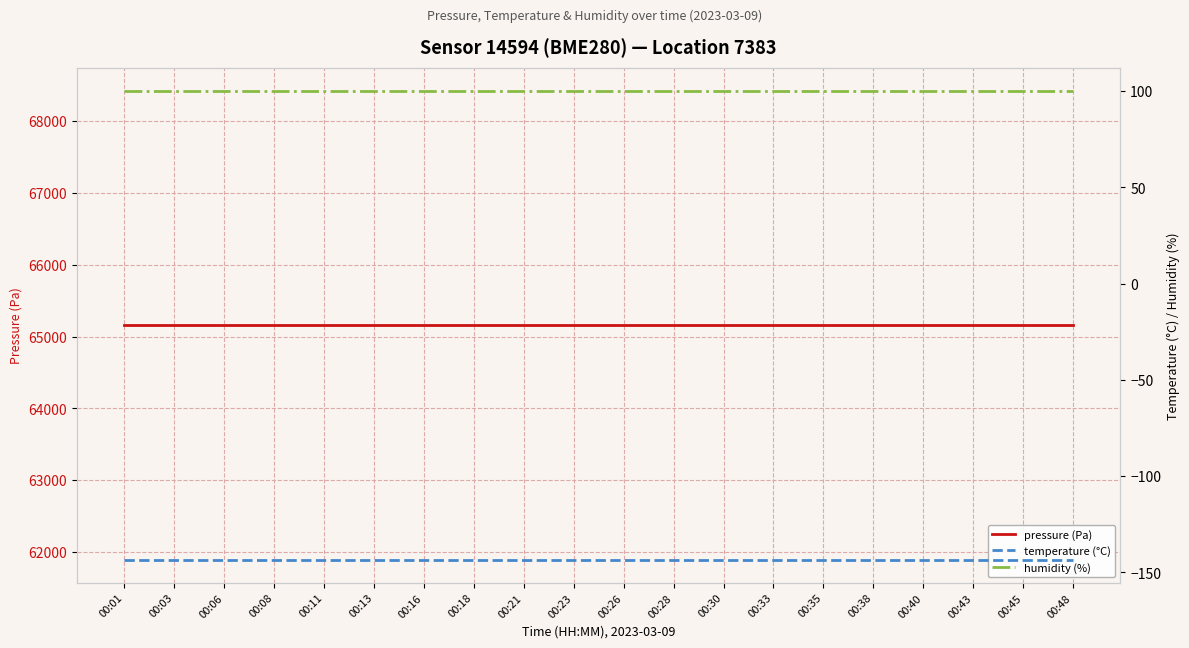

True or false: pressure (Pa) has more than 1 points higher than both neighbors.

False